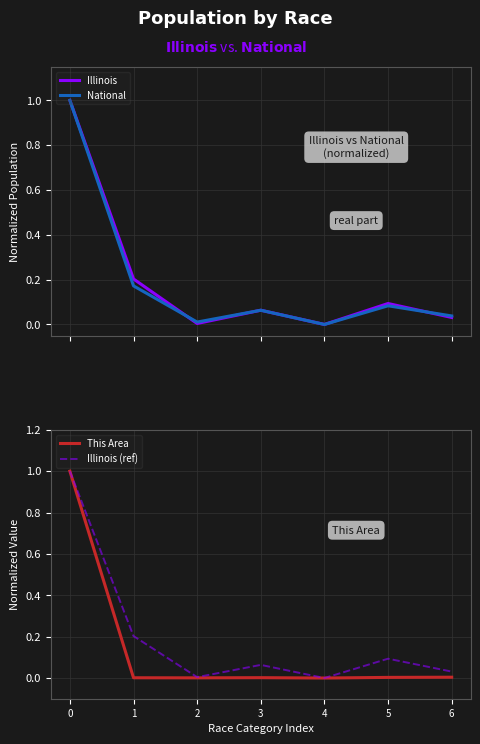

Is it true that Illinois equals 0.1 at 5?

True